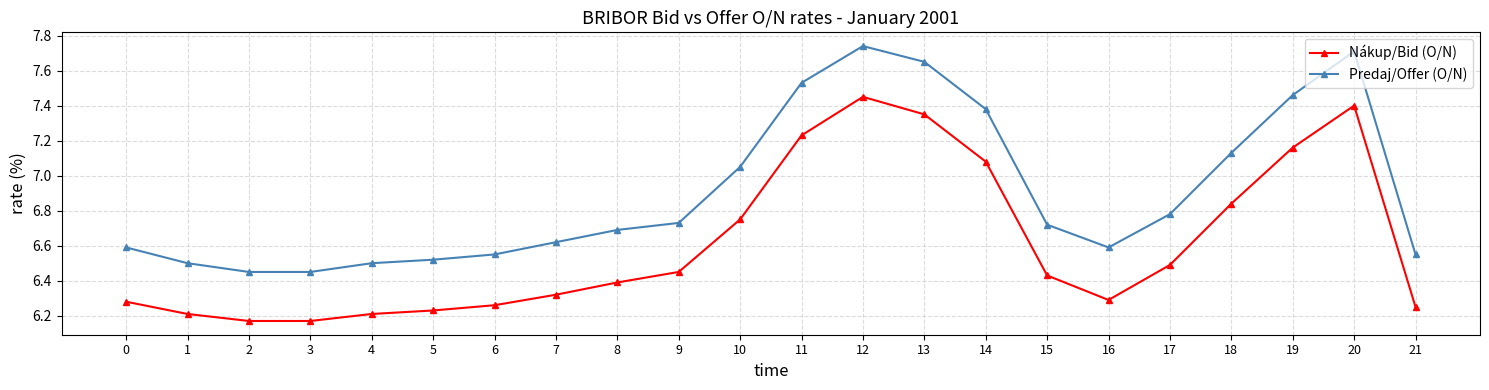

True or false: Predaj/Offer (O/N) has a value of 13.0 at 13.

False